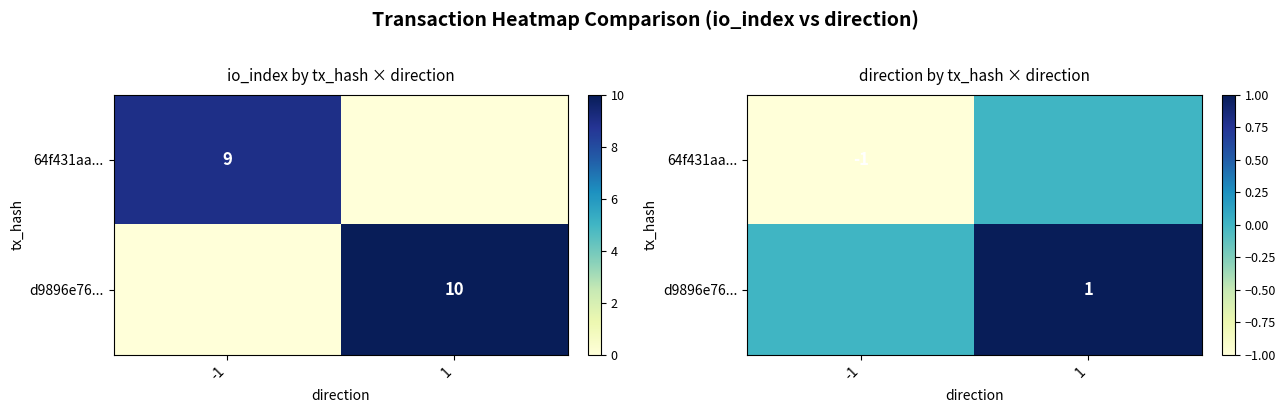

Between 1 and -1, which is larger?

1